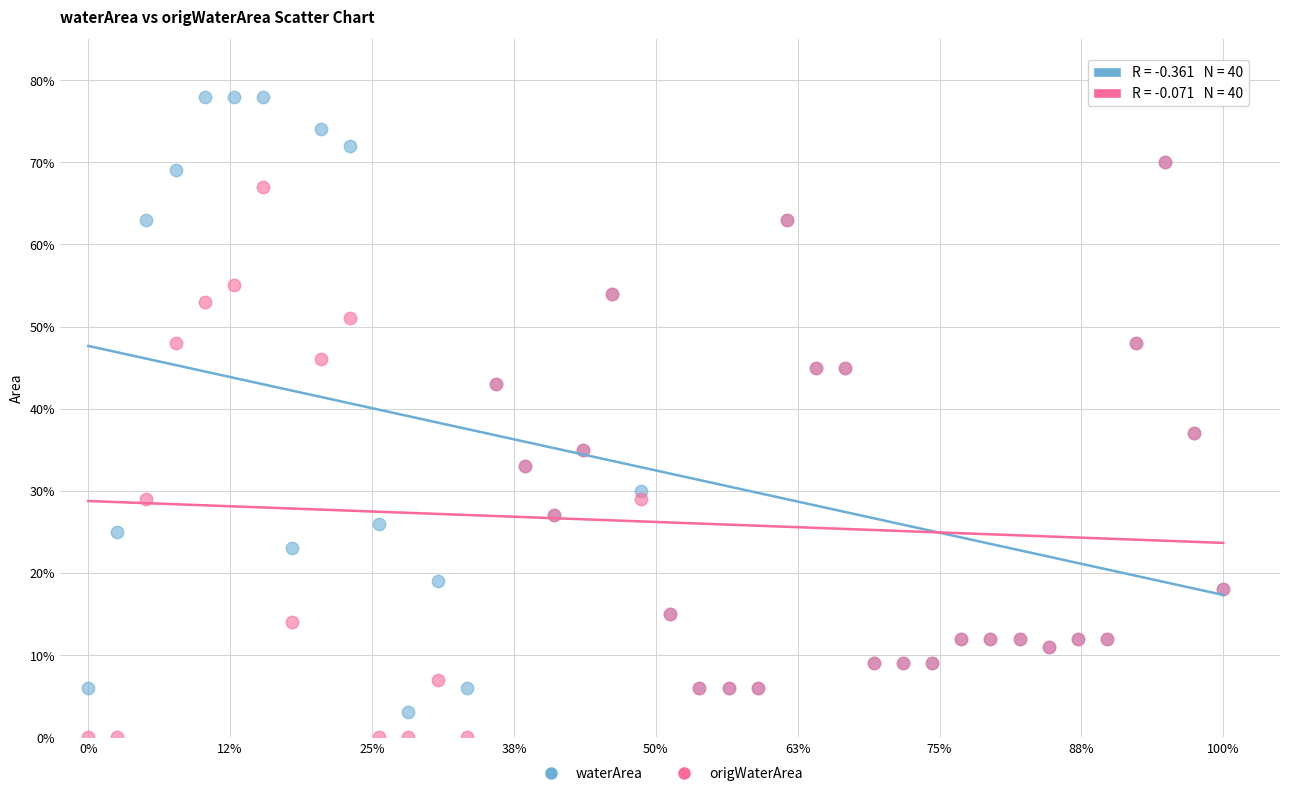

Which series reaches the minimum Y coordinate?

origWaterArea